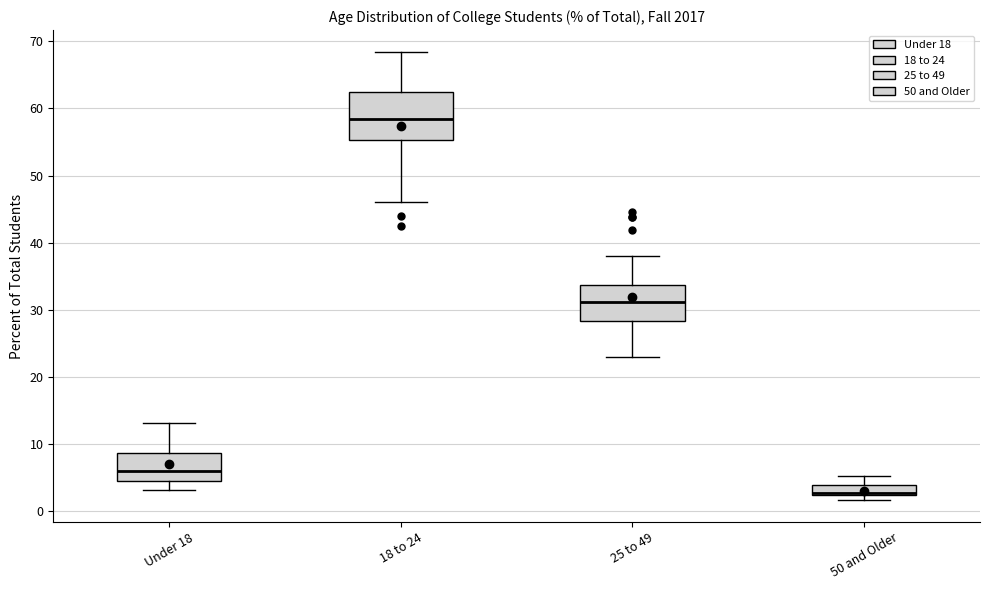

Comparing the boxes themselves (not the whiskers), which one is the tallest?

18 to 24